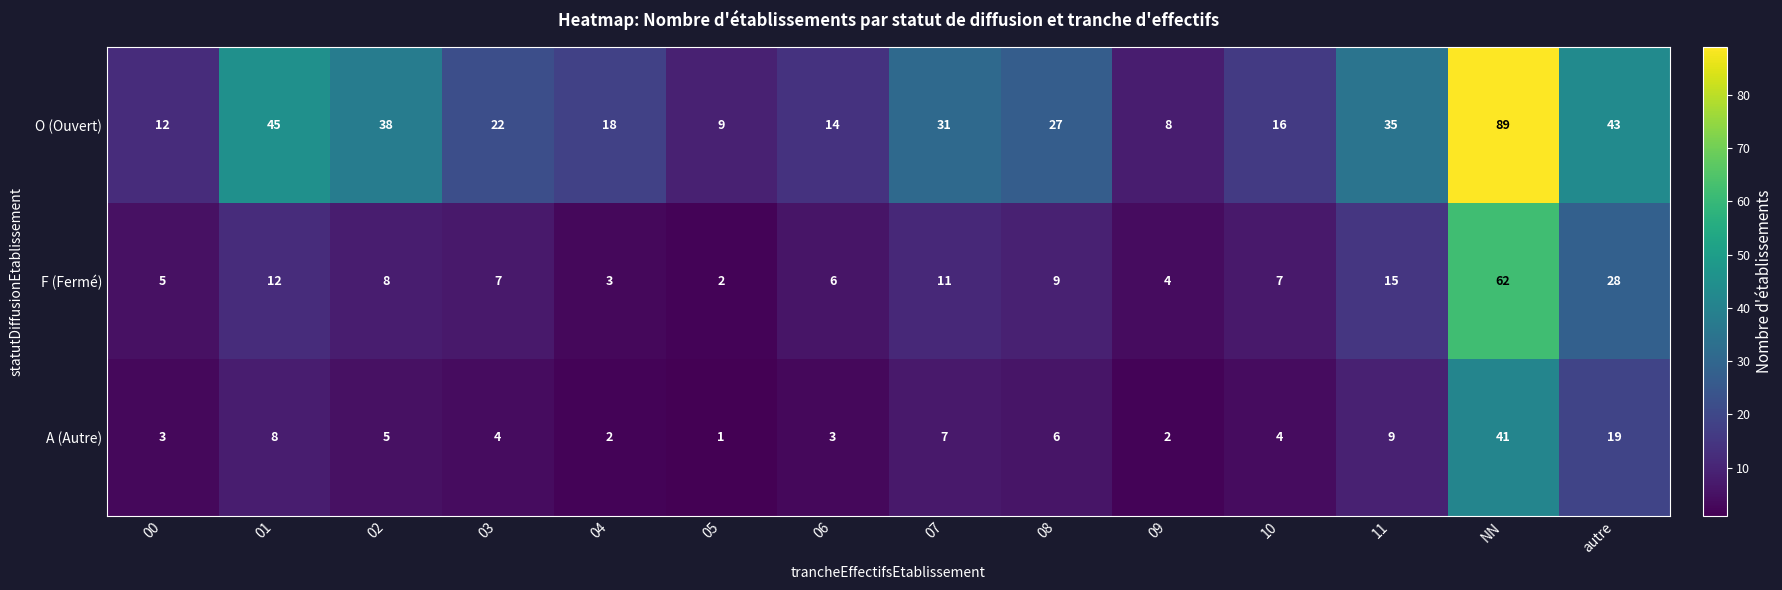

List the series in order of their peak value, lowest first.

A (Autre), F (Fermé), O (Ouvert)